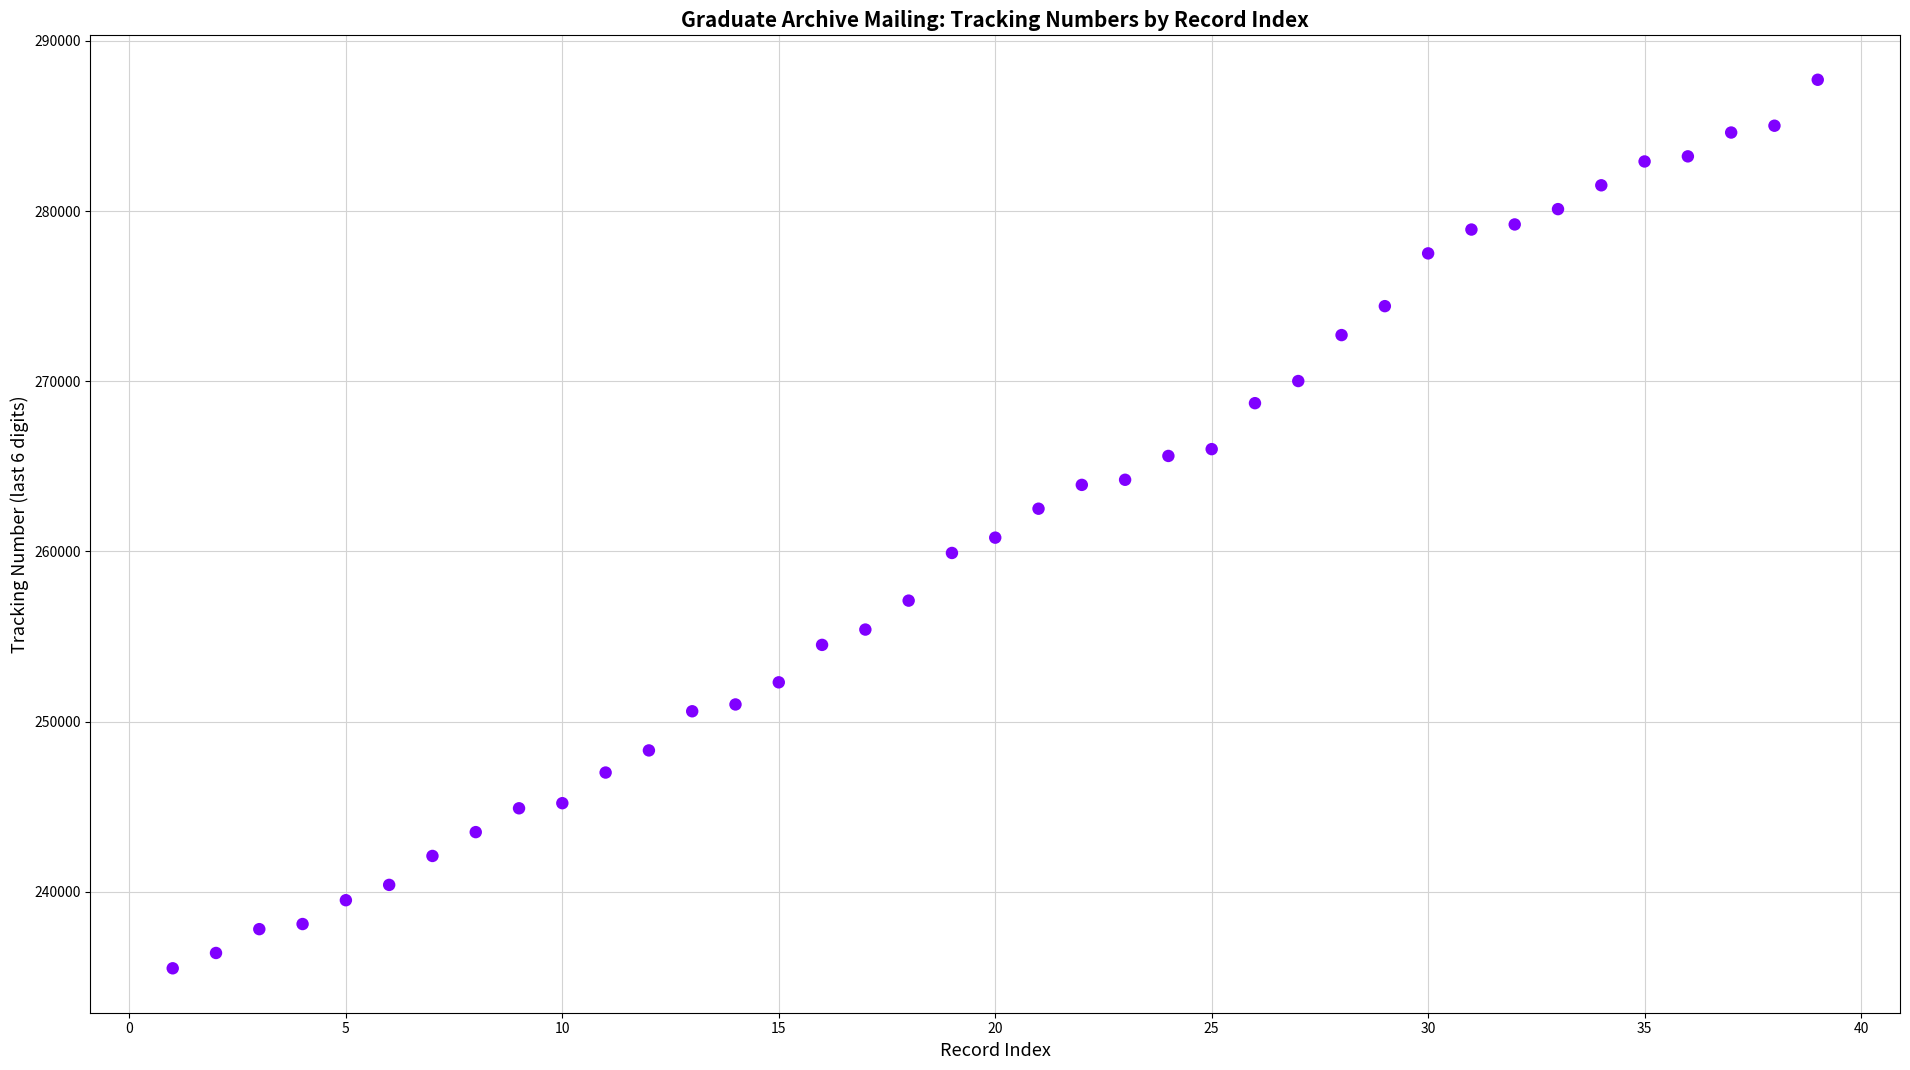

What is the range of Y values (max minus min)?

52200